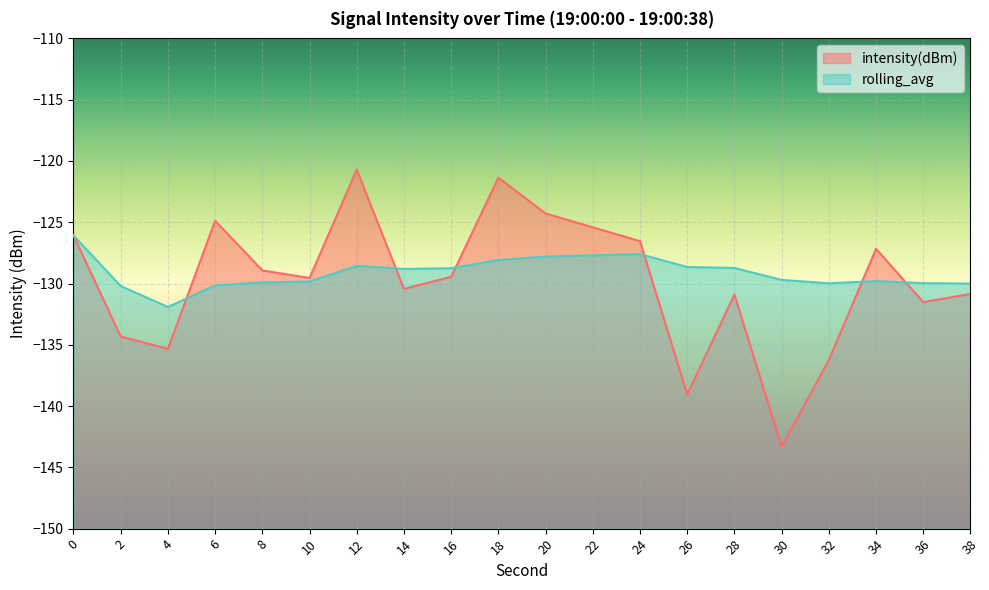

Is it true that rolling_avg equals -69.7 at 14?

False